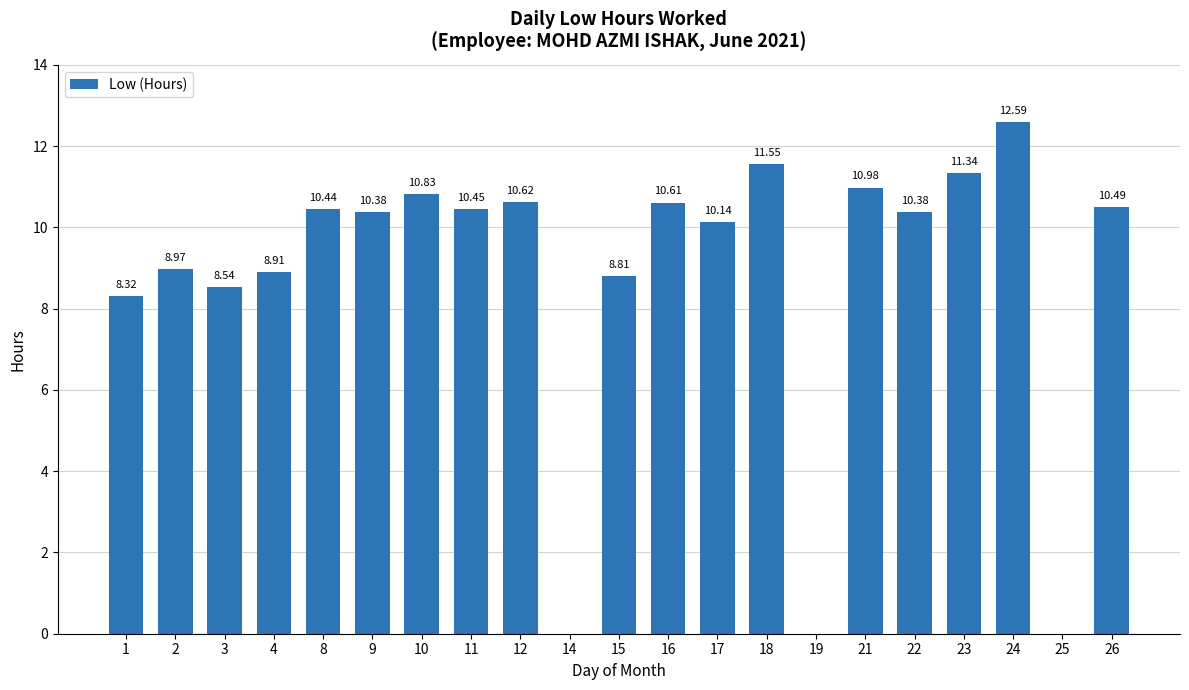

What is the sum of the values at 11 and 24?

23.0